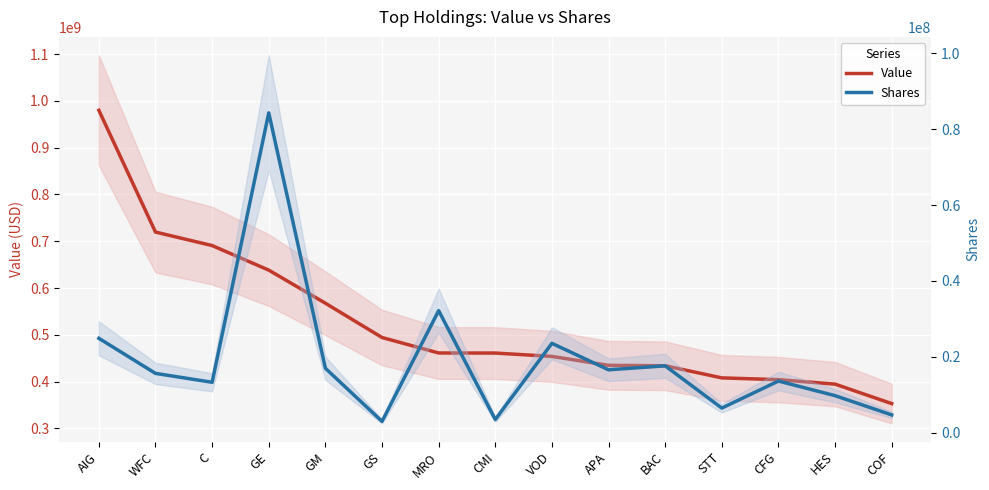

Between C and HES, which is larger?

C